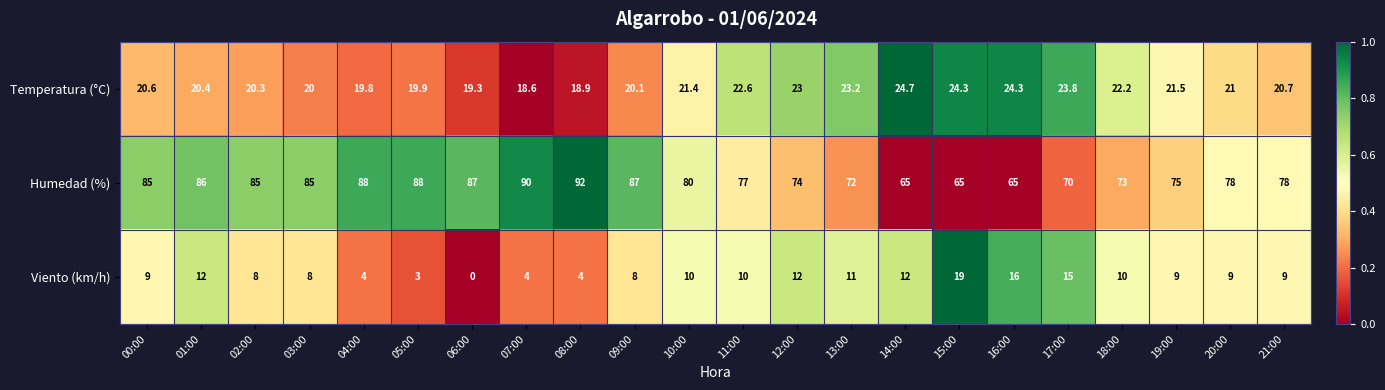

What is the average value of the Temperatura (°C) series?

21.4